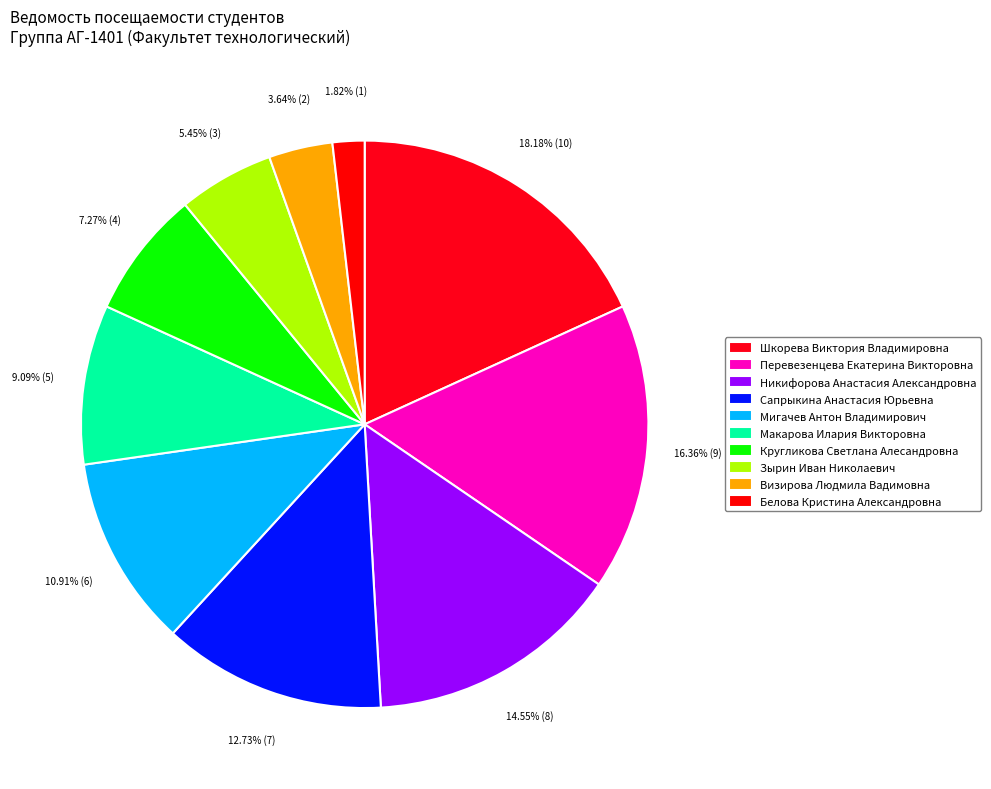

How many segments does this pie chart have?

10